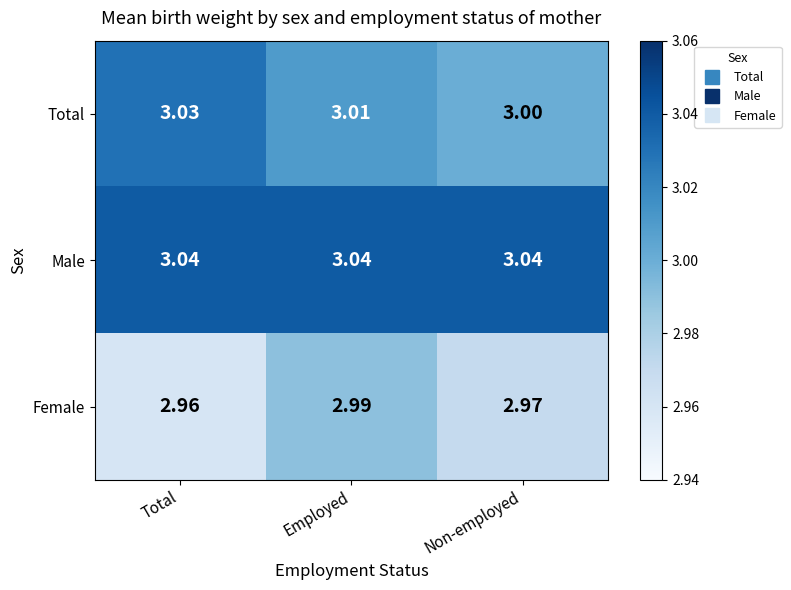

Between Employed and Non-employed, which series saw the biggest shift?

Female